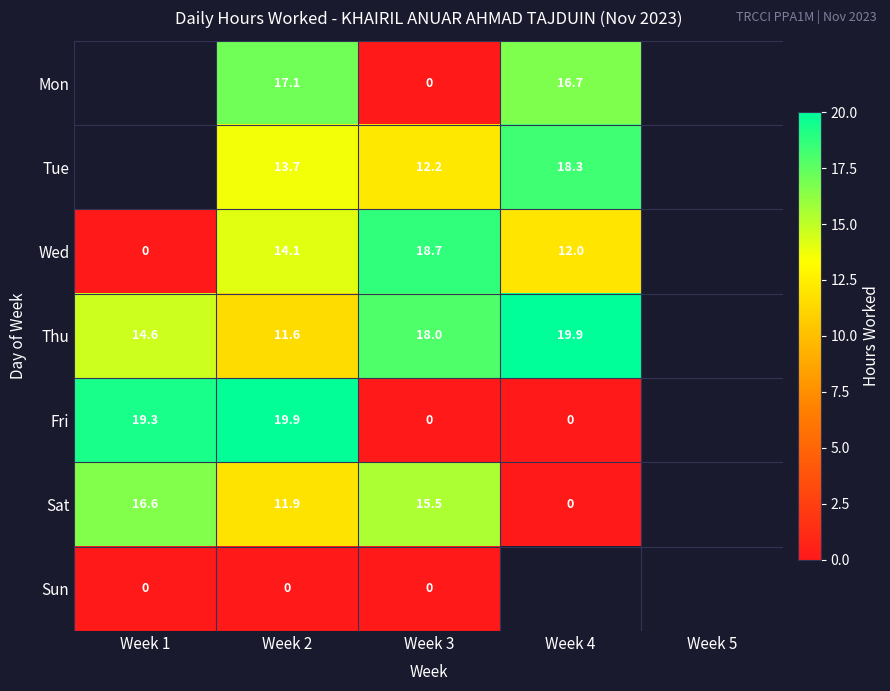

Rank the series at Week 2 from highest to lowest value.

Fri, Mon, Wed, Tue, Sat, Thu, Sun